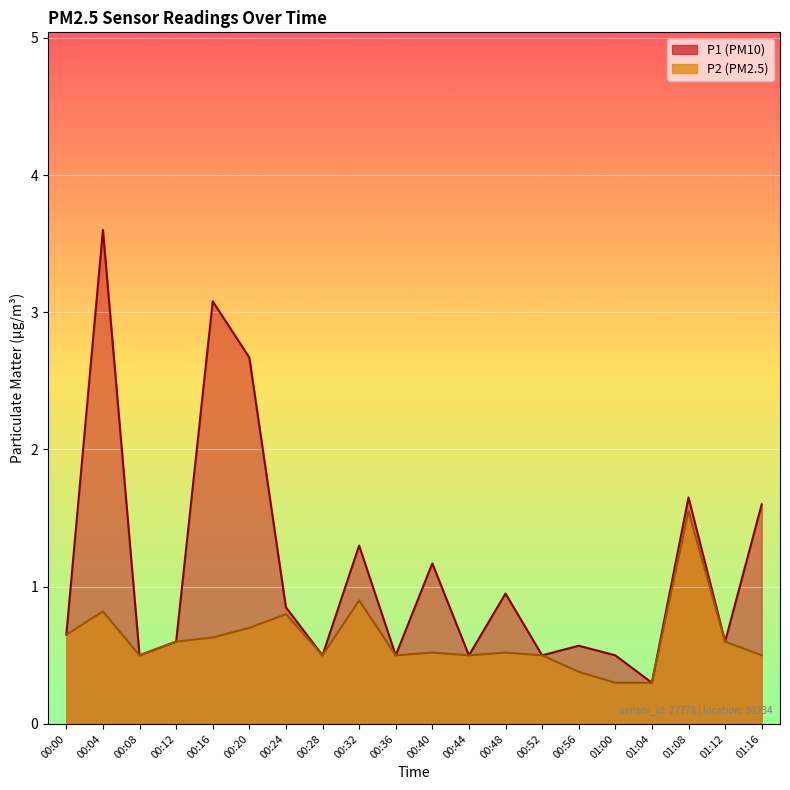

Between 00:32 and 00:52, which series saw the biggest shift?

P1